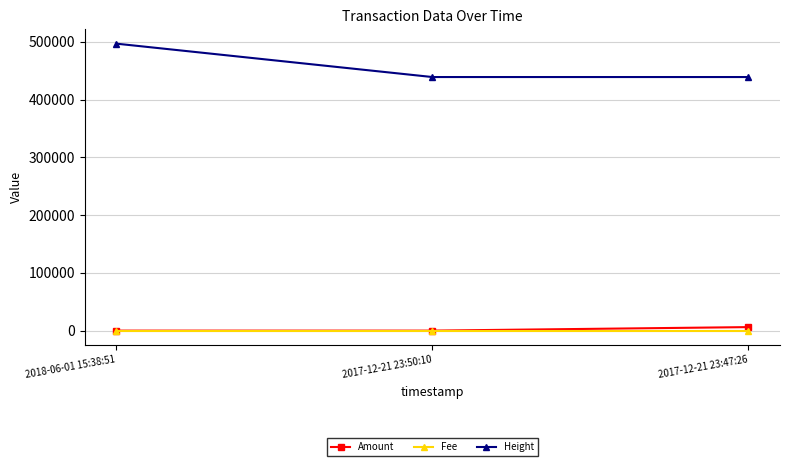

What are all the series names shown in the legend?

Amount, Fee, Height